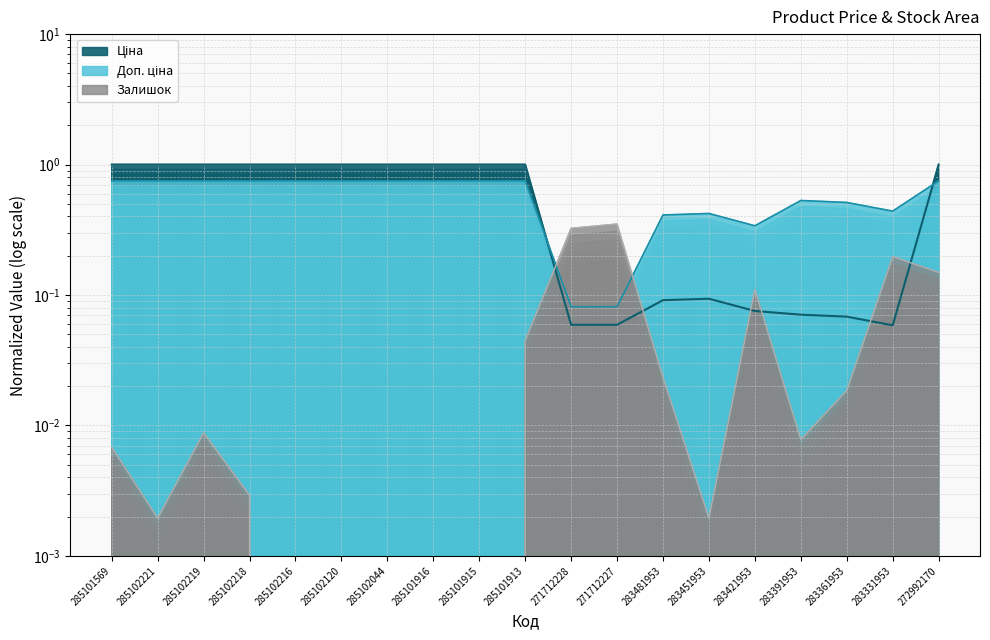

Rank the categories by Ціна value from highest to lowest.

285101569, 285102221, 285102219, 285102218, 285102216, 285102120, 285102044, 285101916, 285101915, 285101913, 272992170, 283451953, 283481953, 283421953, 283391953, 283361953, 271712228, 271712227, 283331953